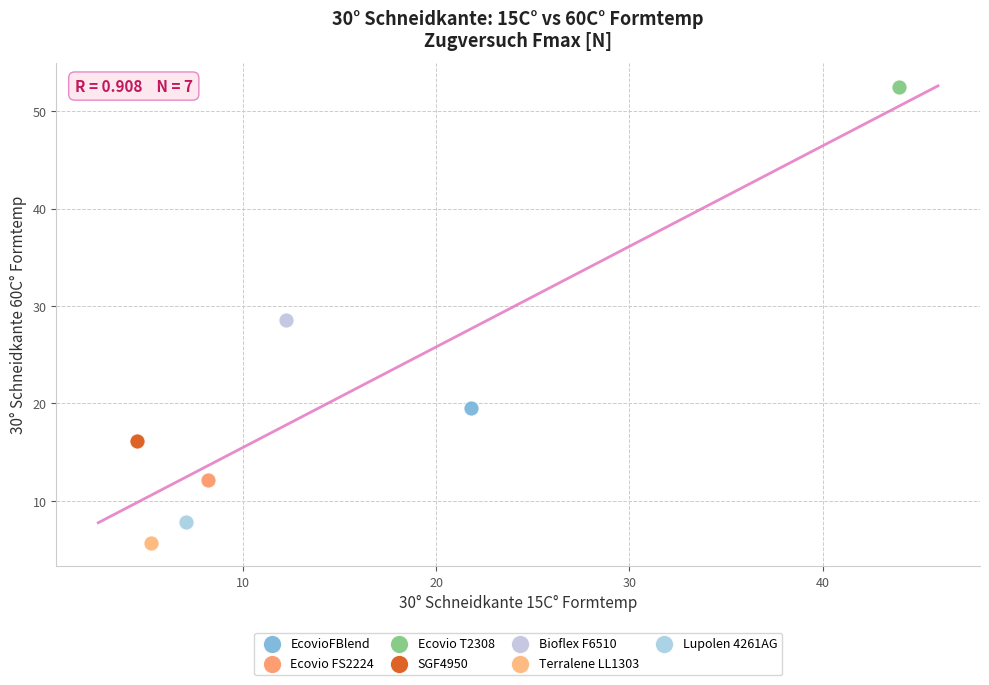

What are all the series names shown in the legend?

EcovioFBlend, Ecovio FS2224, Ecovio T2308, SGF4950, Bioflex F6510, Terralene LL1303, Lupolen 4261AG